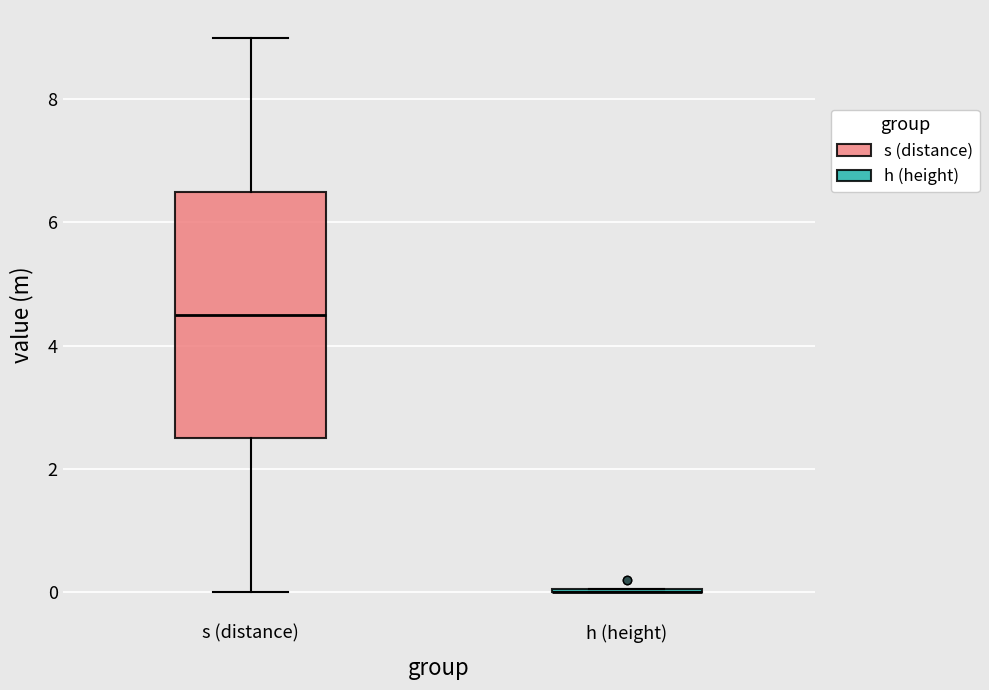

Reading left to right, read every box against the y-axis: the position of its median line, the range the box covers, and the ends of its whiskers. The values are not printed on the chart, so give them approximately, as read against the axis.

s (distance): median 4.6, box 2.6 to 6.6, whiskers 0.0 to 9.0
h (height): box collapsed to a line at 0.0, whiskers 0.0 to 0.0